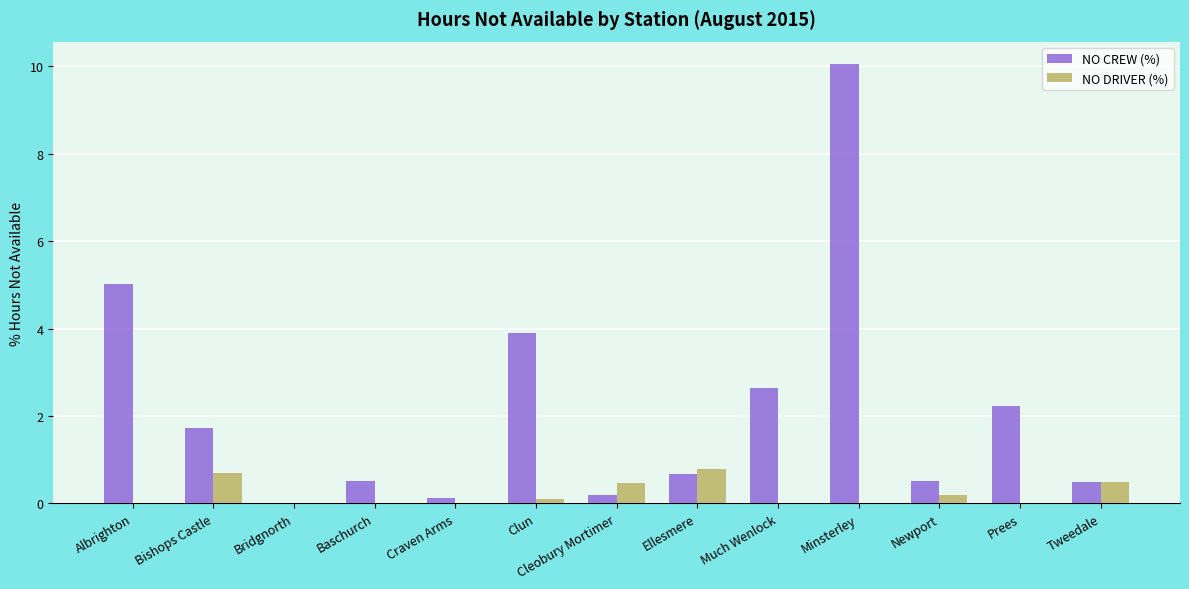

What is the sum of all NO CREW (%) values?

28.0